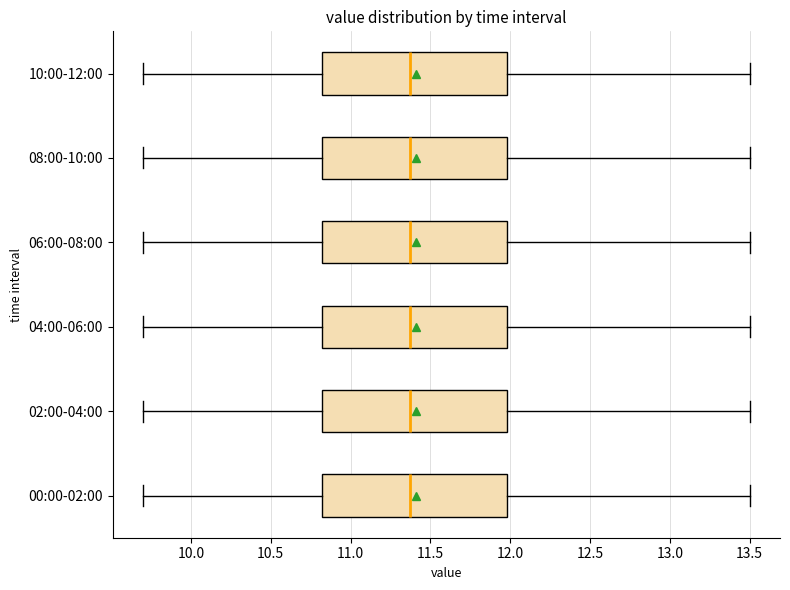

Reading bottom to top, transcribe this box plot: for each box, give where its median line is, the range the box spans, and where its two whiskers end, as read against the x-axis. The values are not printed on the chart, so give them approximately, as read against the axis.

00:00-02:00: median 11.4, box 10.8 to 12.0, whiskers 9.7 to 13.5
02:00-04:00: median 11.4, box 10.8 to 12.0, whiskers 9.7 to 13.5
04:00-06:00: median 11.4, box 10.8 to 12.0, whiskers 9.7 to 13.5
06:00-08:00: median 11.4, box 10.8 to 12.0, whiskers 9.7 to 13.5
08:00-10:00: median 11.4, box 10.8 to 12.0, whiskers 9.7 to 13.5
10:00-12:00: median 11.4, box 10.8 to 12.0, whiskers 9.7 to 13.5